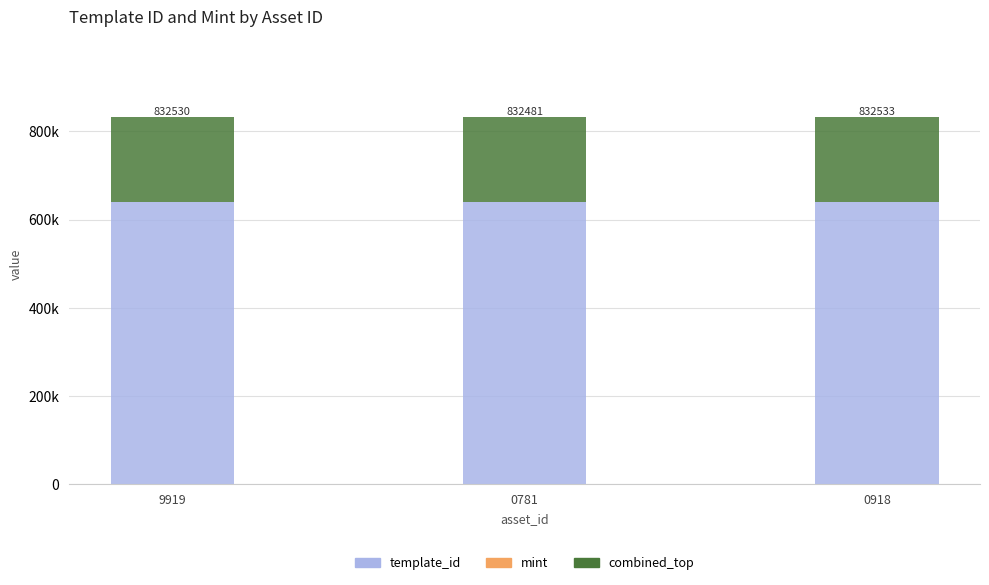

Are the bars horizontal?

No